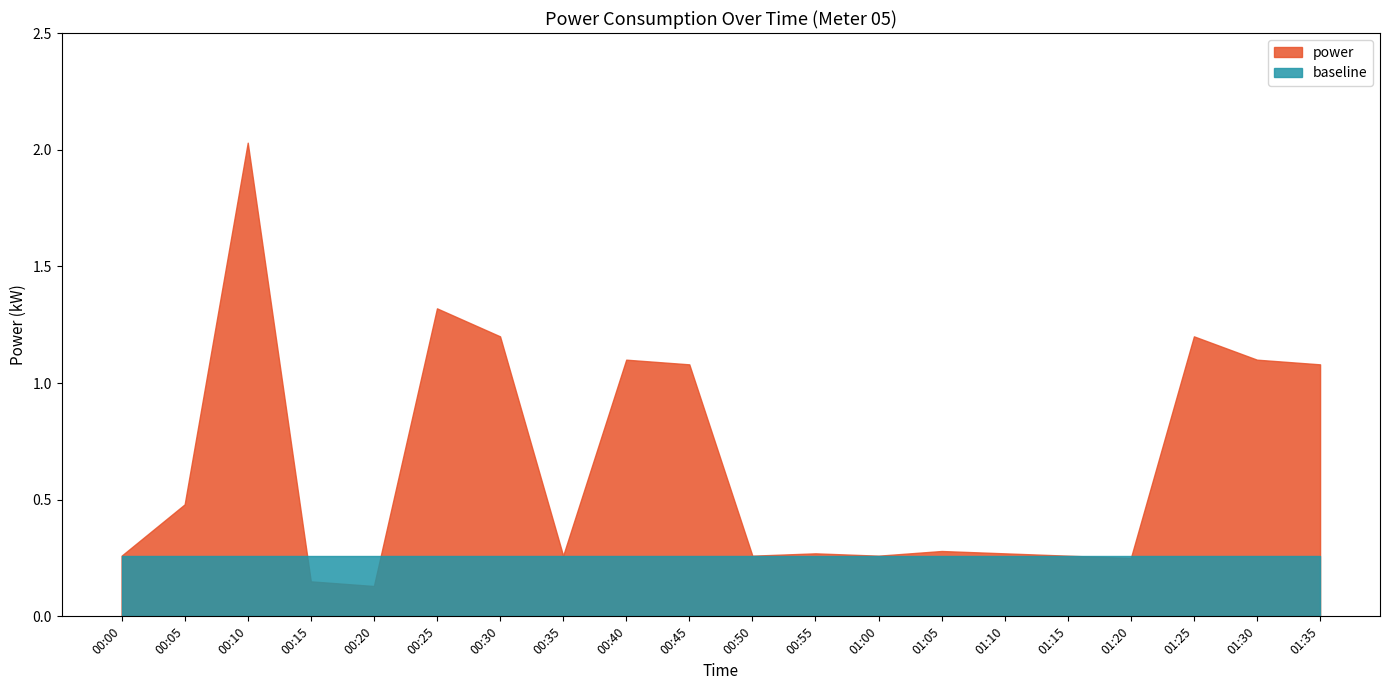

What is the value of the power point at the 2nd from the left?

0.5